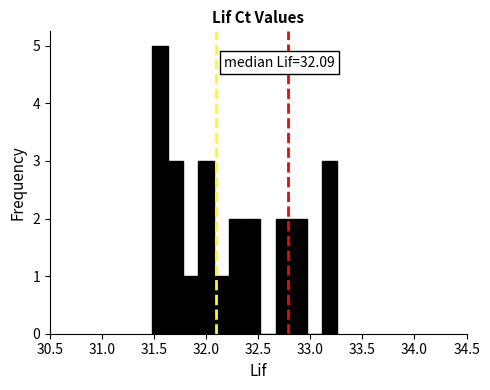

Around what value on the x-axis is the tallest bar? Give the approximate position of its centre, as read against the axis.

31.55